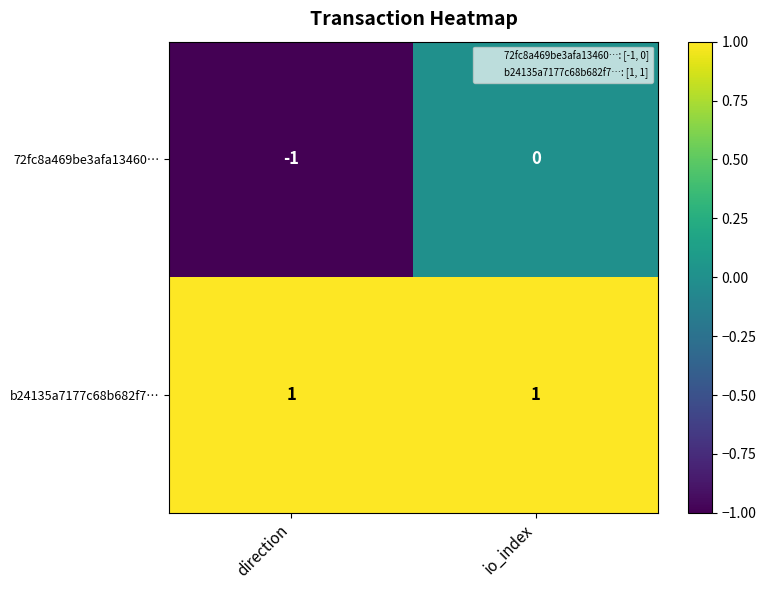

What is the difference between the highest and lowest values at direction?

2